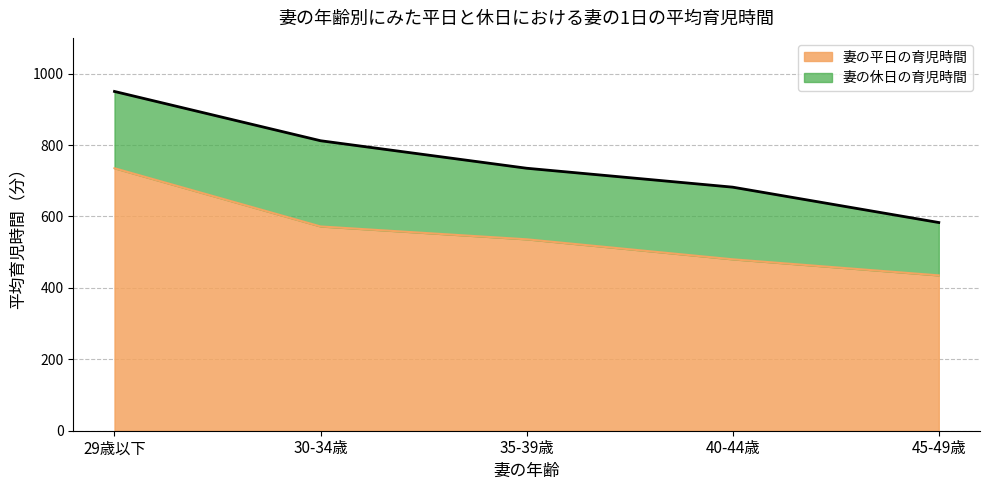

Between 45-49歳 and 30-34歳, which is larger?

30-34歳